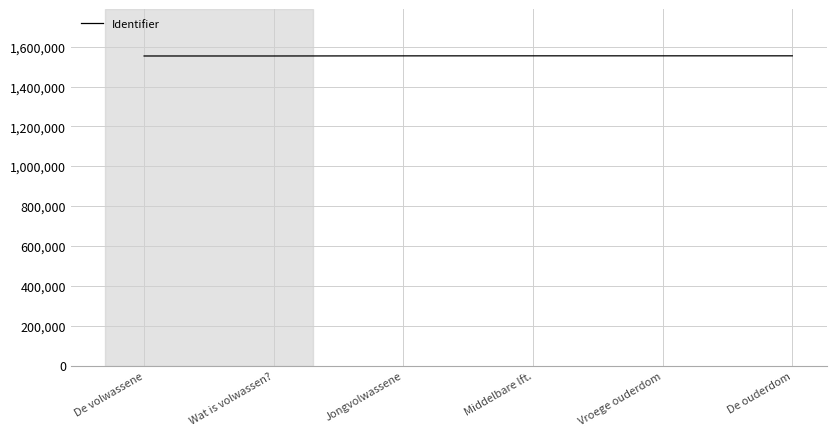

What is the greatest value displayed?

1554376